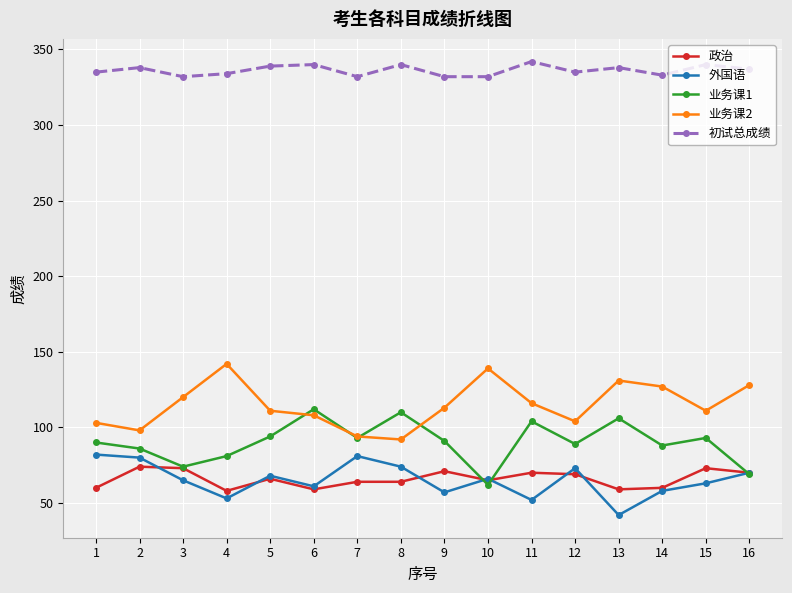

What is the sum of all 业务课1 values?

1442